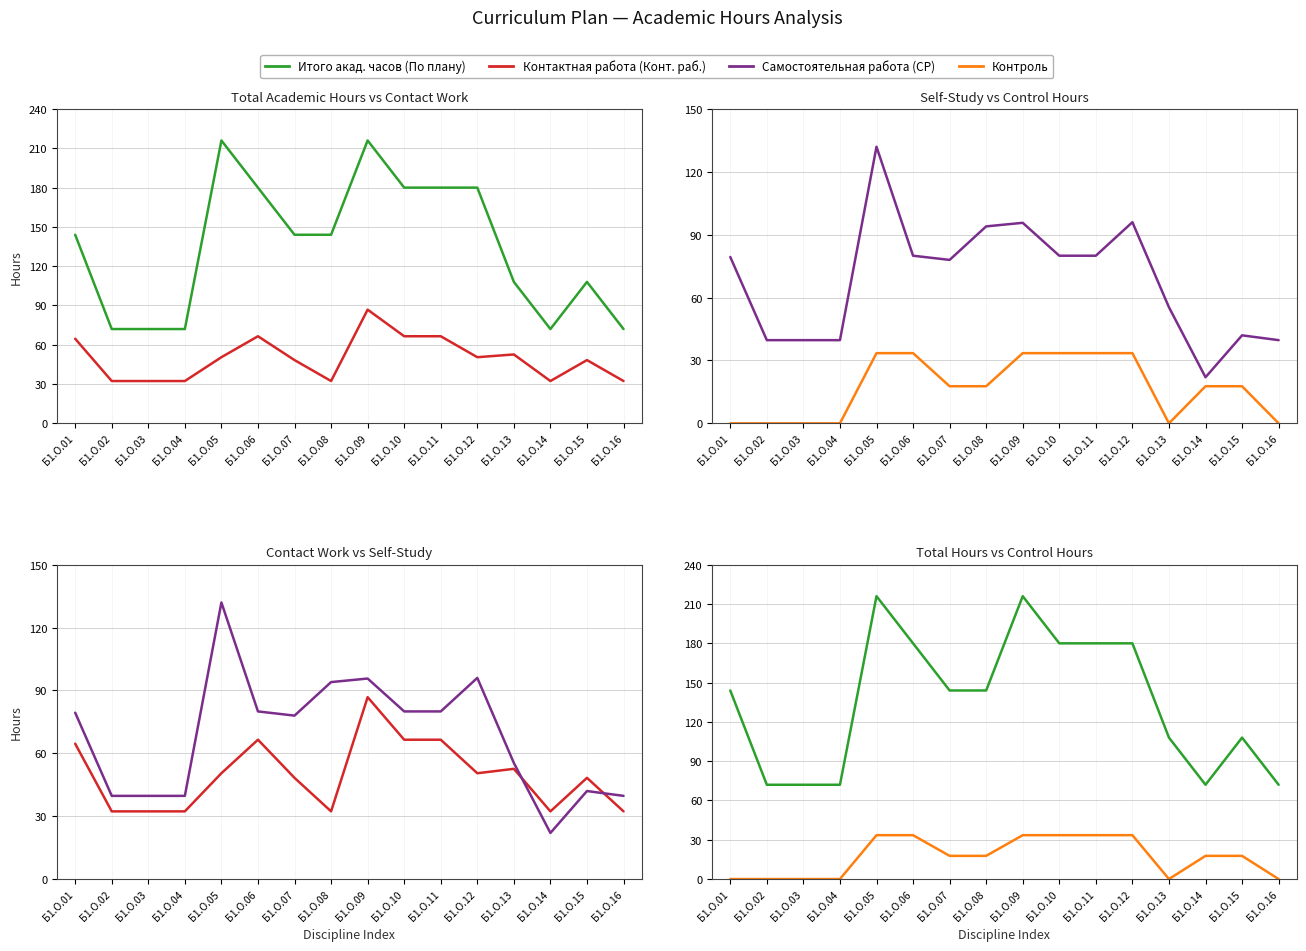

At Б1.О.09, list the series in order from smallest to largest.

Контроль, Контактная работа (Конт. раб.), Самостоятельная работа (СР), Итого акад. часов (По плану)